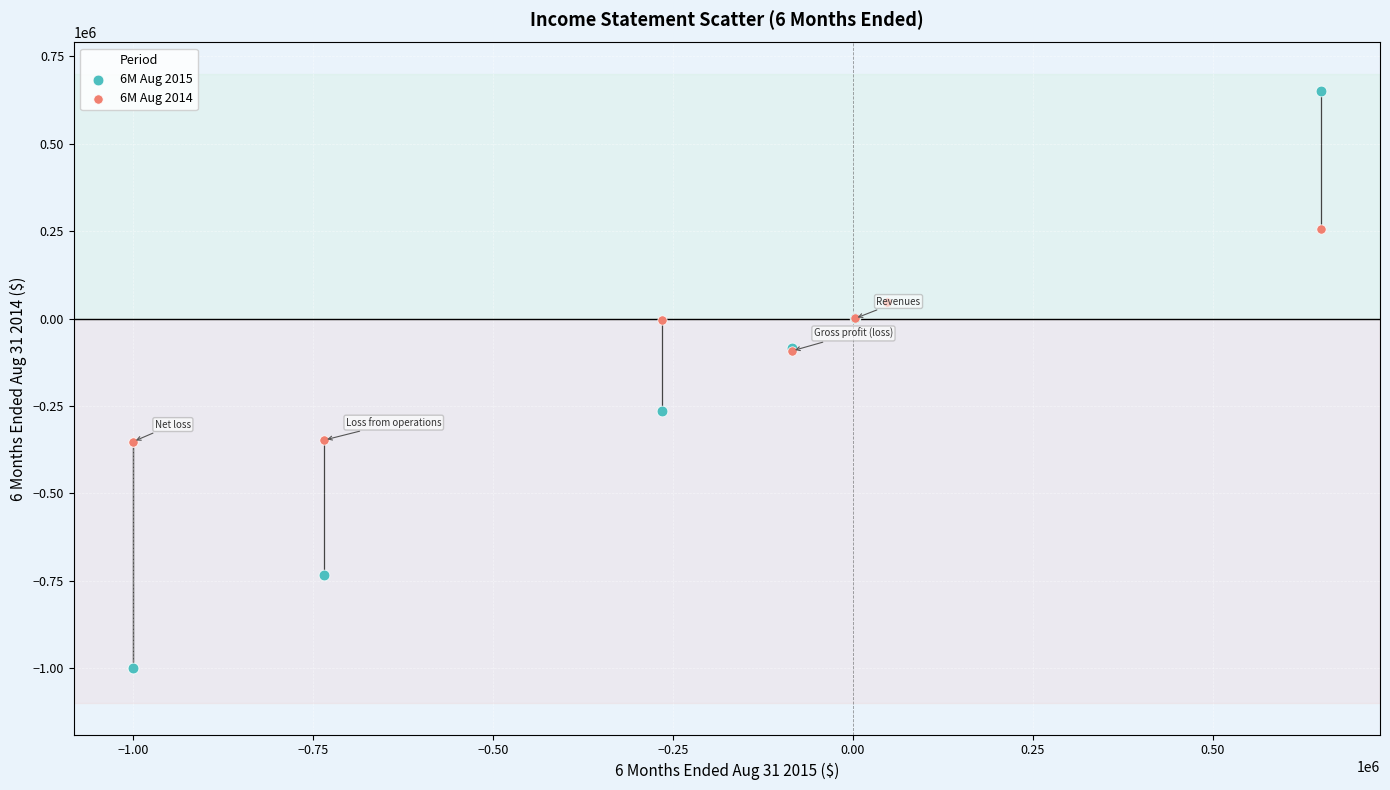

Which series contains the highest Y value?

6M Aug 2015